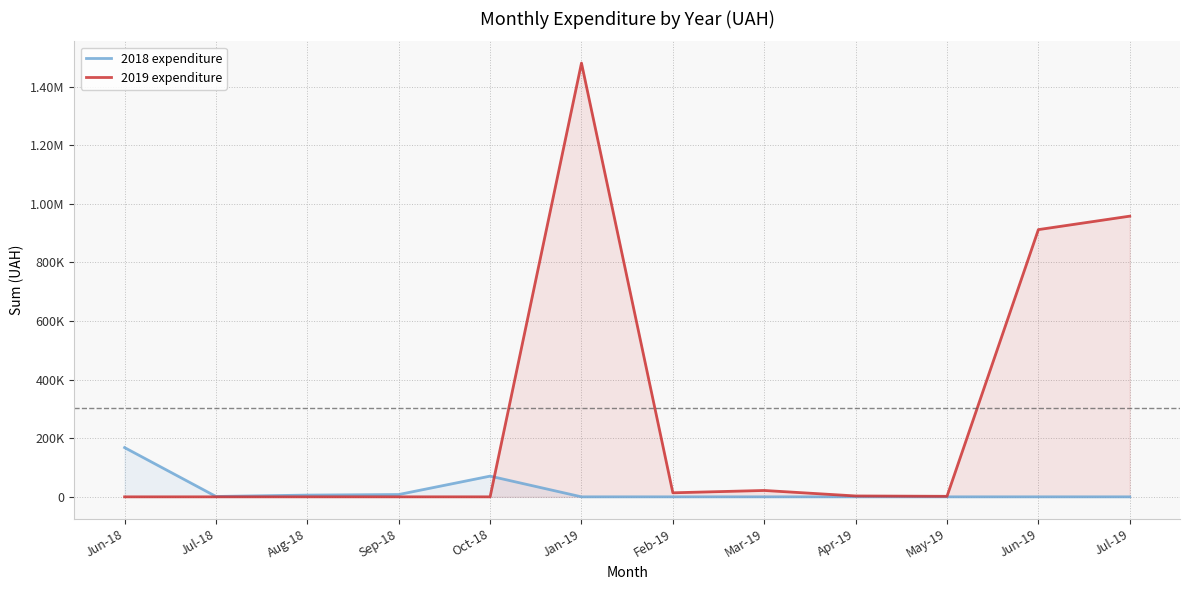

Rank the categories by 2018 expenditure value from highest to lowest.

Jun-18, Oct-18, Sep-18, Aug-18, Jul-18, Jan-19, Feb-19, Mar-19, Apr-19, May-19, Jun-19, Jul-19